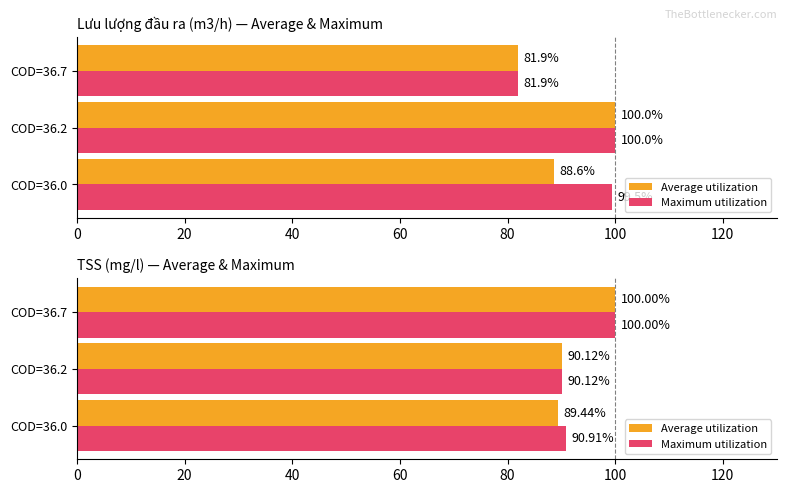

What is the highest value of the Average utilization series?

100.0